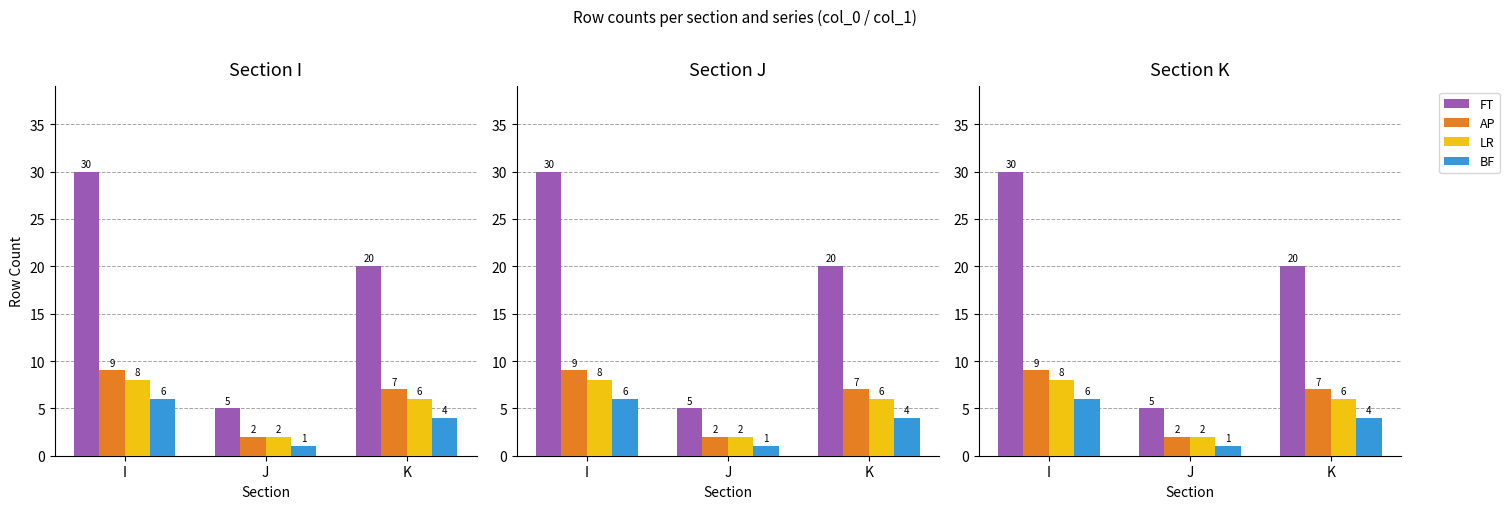

How many groups of bars are there?

3